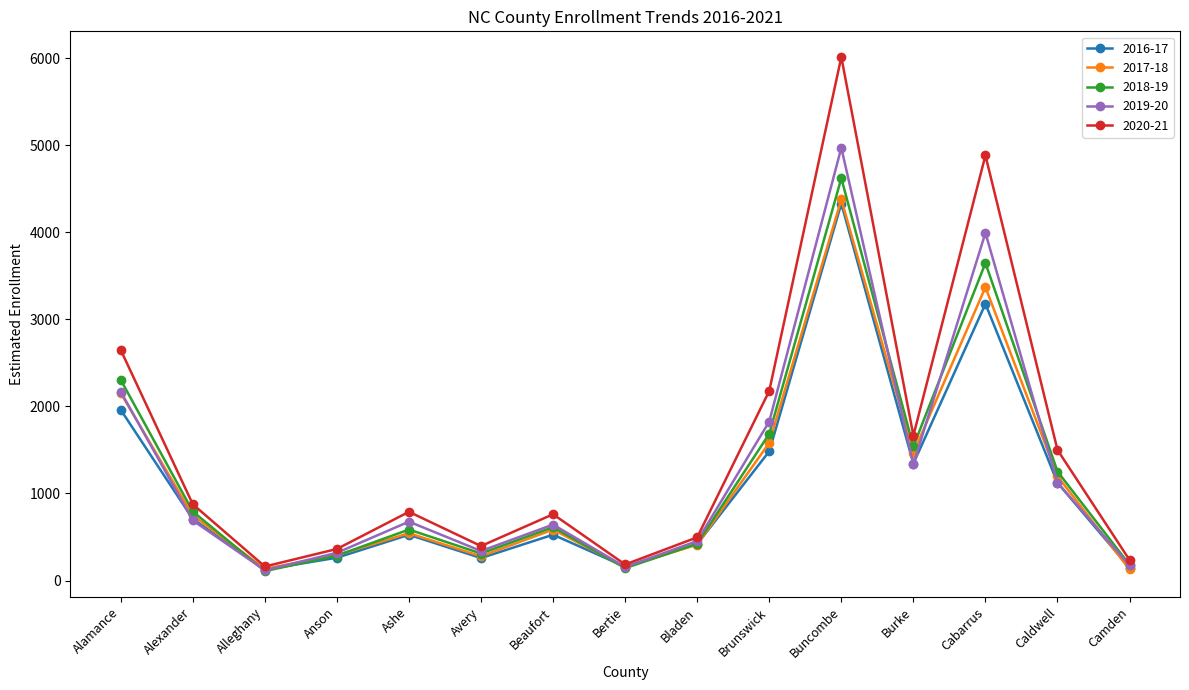

How many distinct data groups are displayed?

5